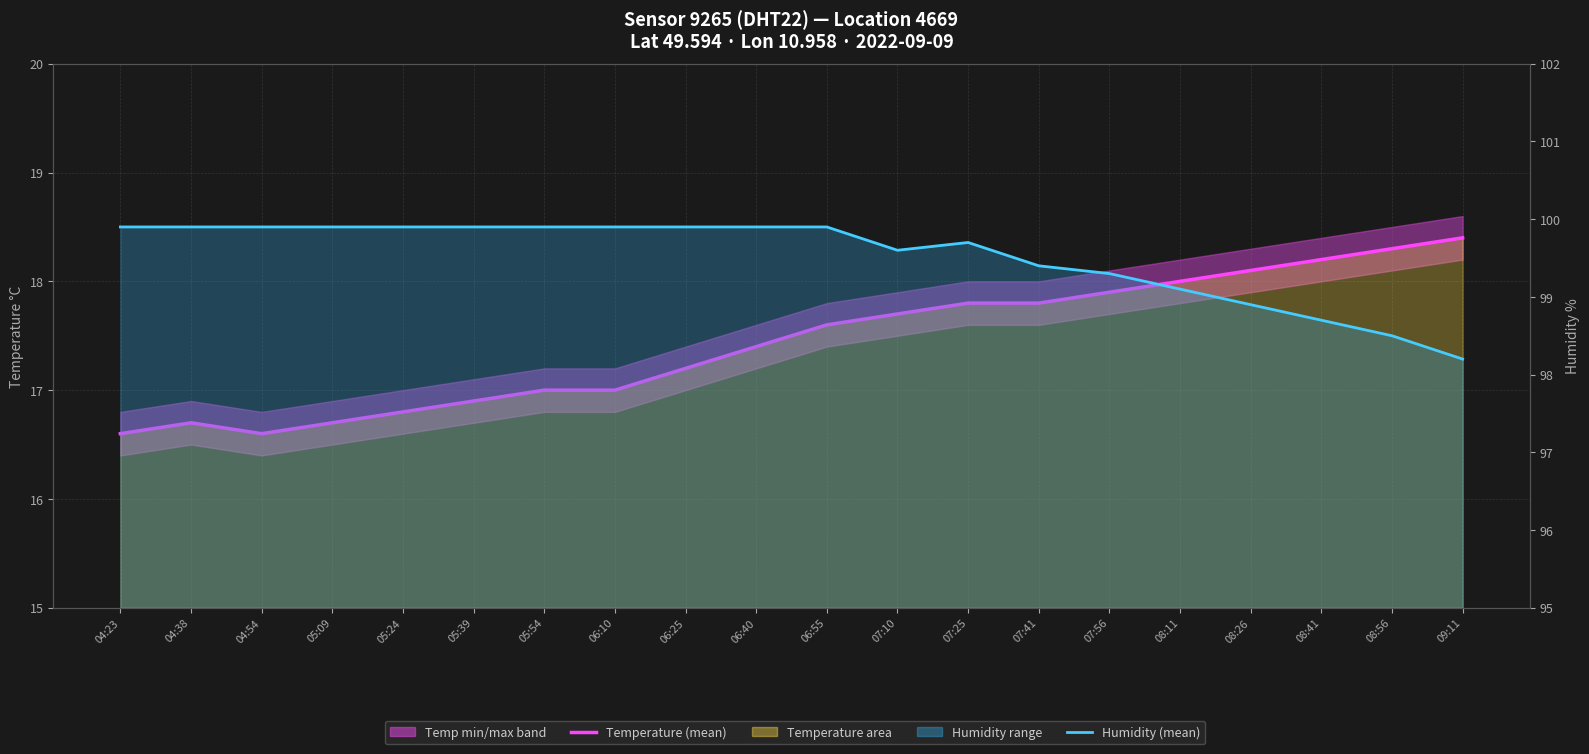

What is the difference between the maximum and minimum values in the Temperature (mean) series?

1.8